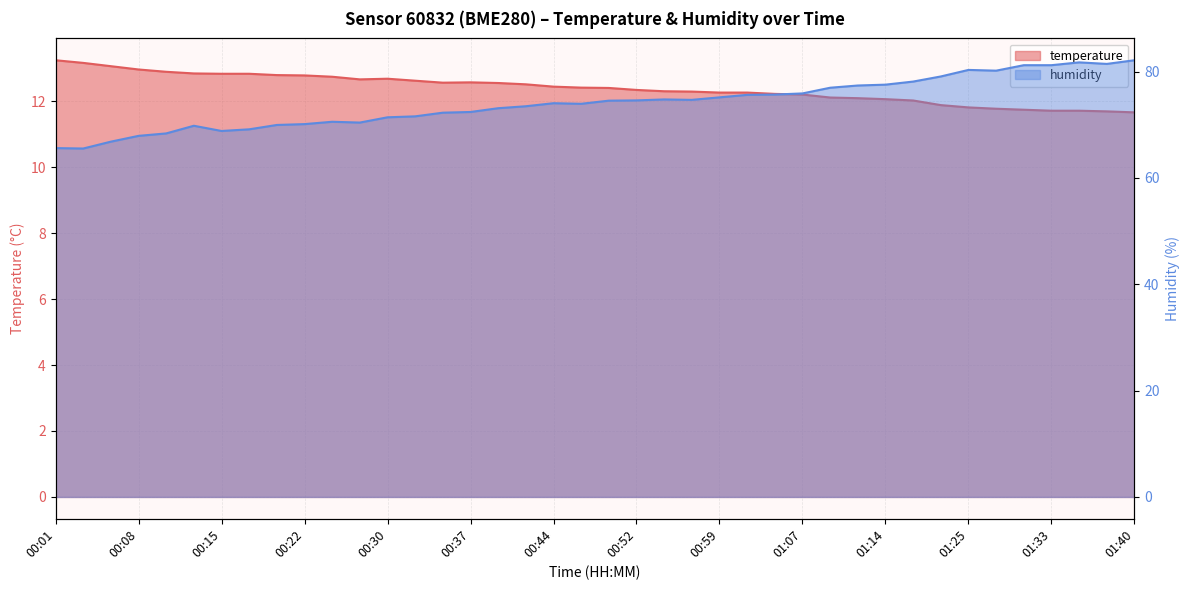

True or false: humidity and temperature cross at least once.

False